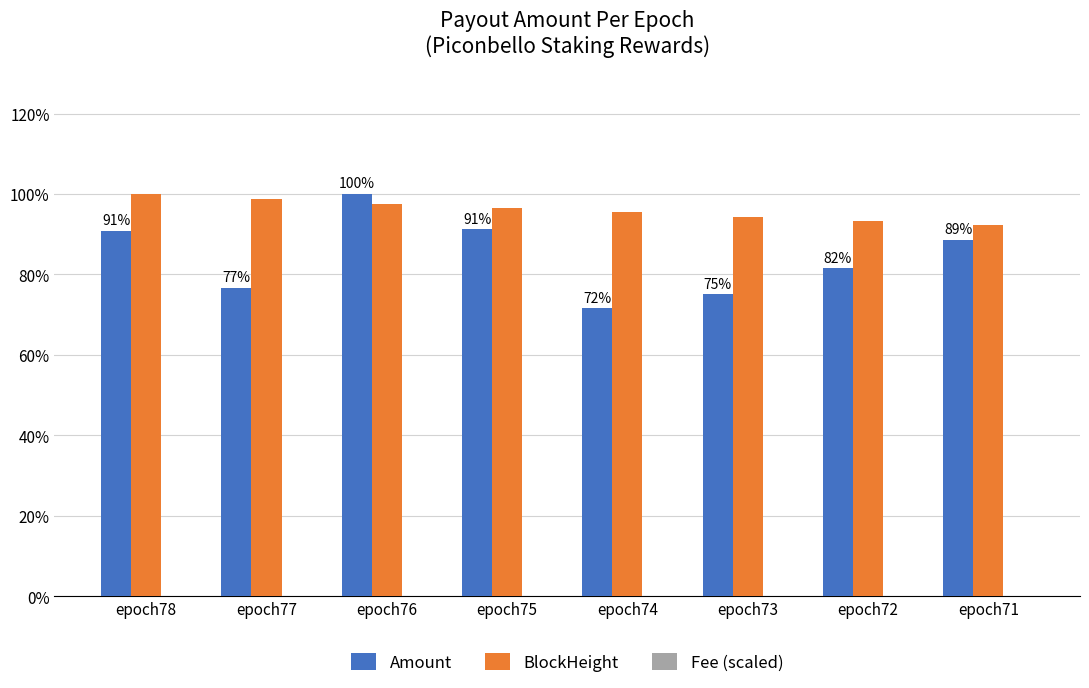

What is the greatest value displayed?

100.0